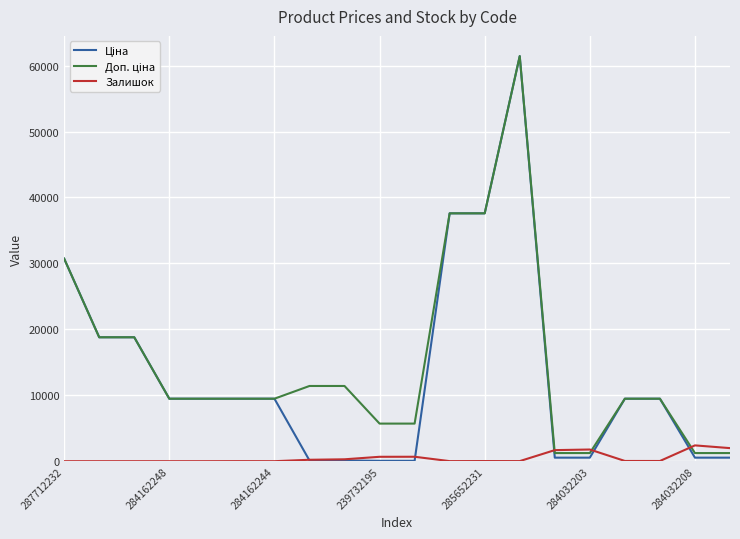

What is the greatest value displayed?

61434.3